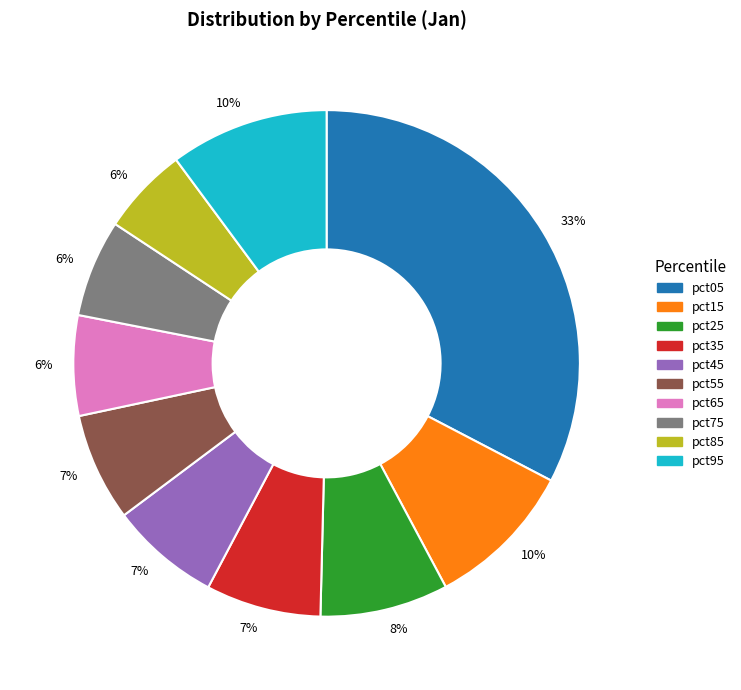

Count the number of slices in the pie.

10